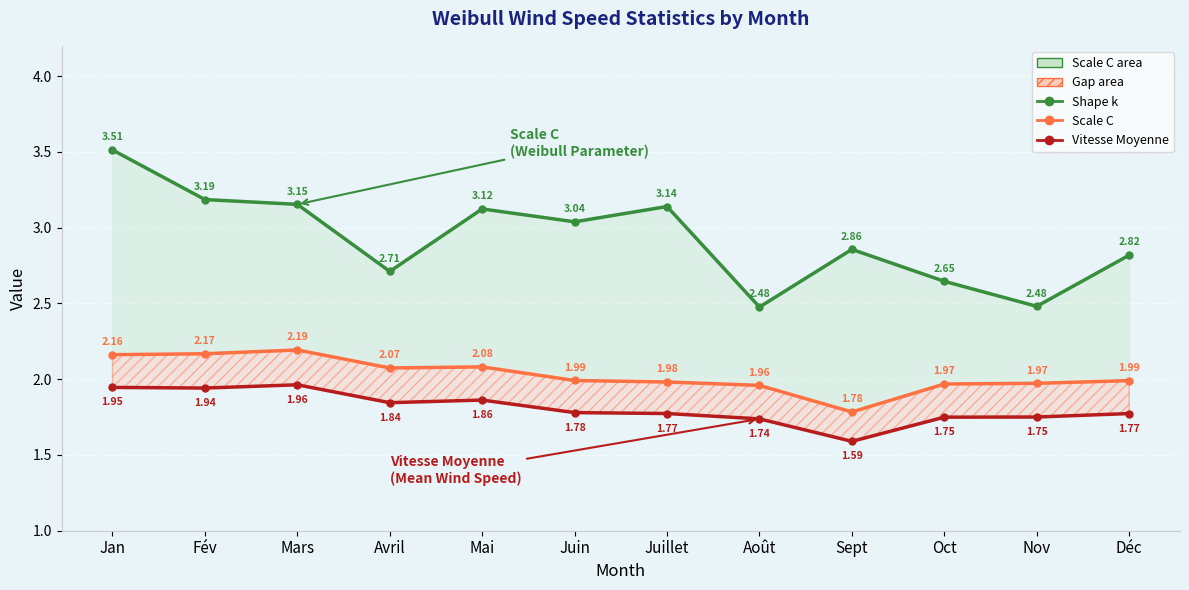

What is the maximum value for Shape k (Weibull)?

2.2